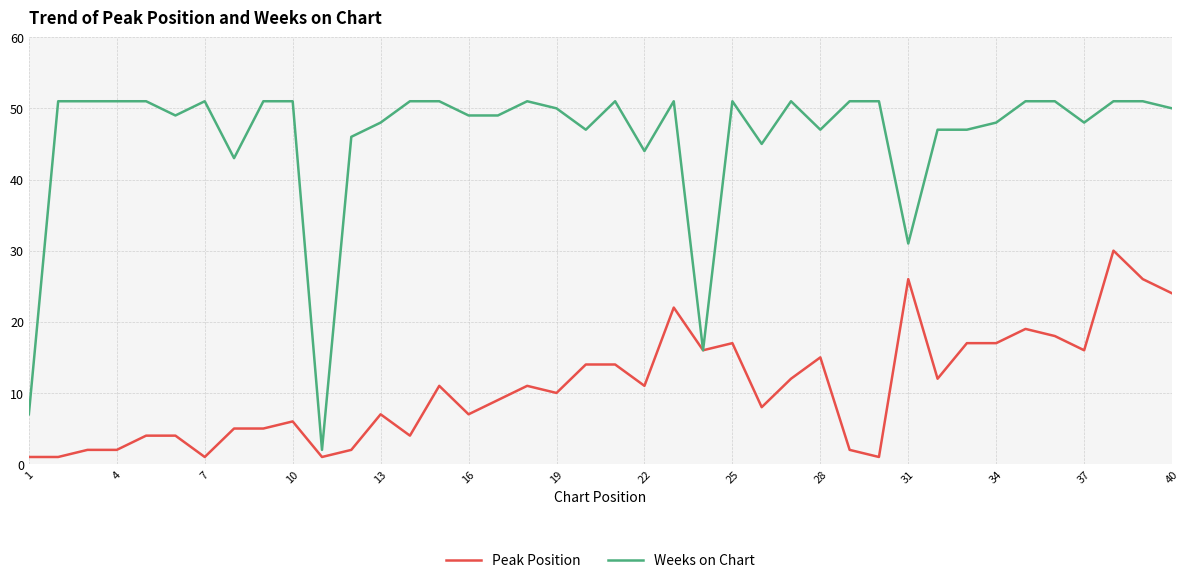

What is the greatest value displayed?

51